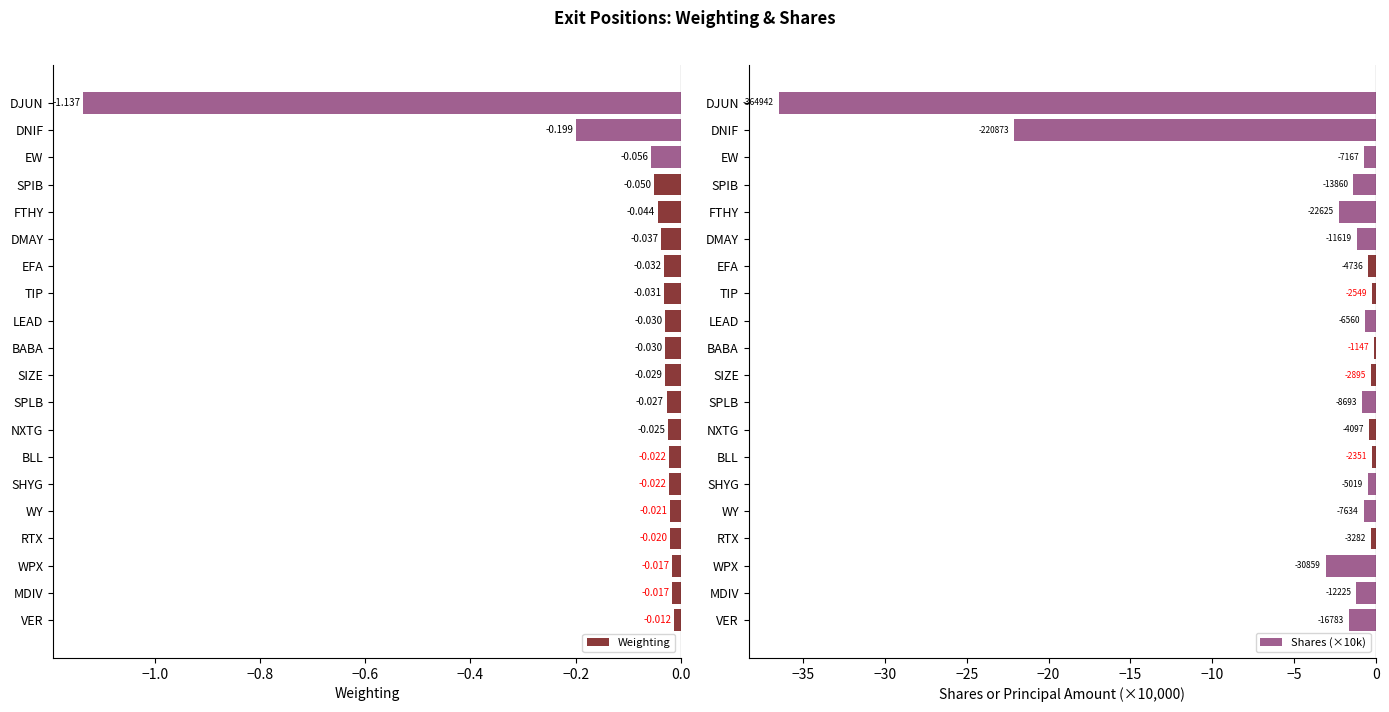

Which category has the lowest value in the Weighting series?

DJUN